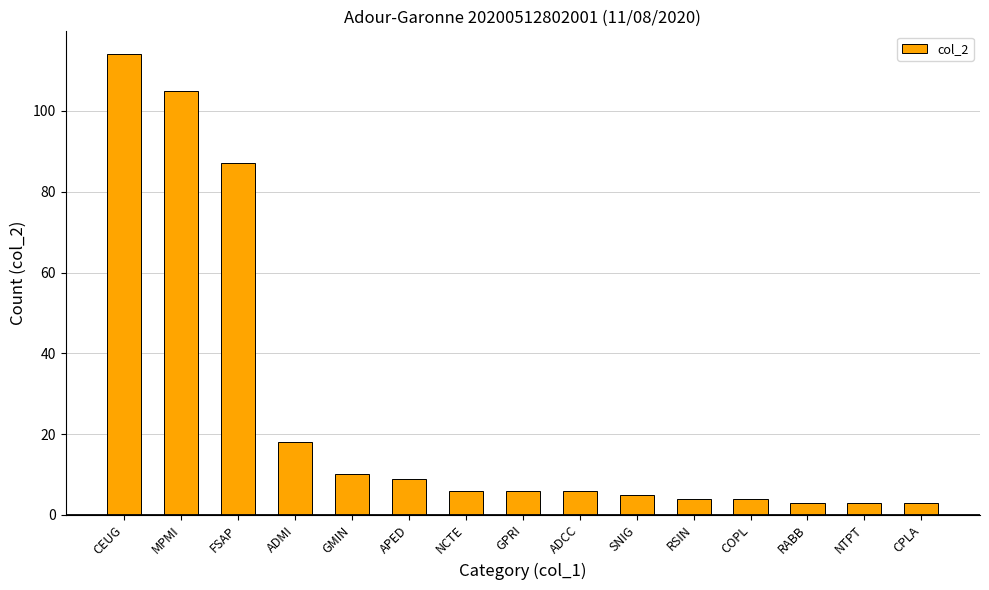

Where does the data first go above 6?

CEUG